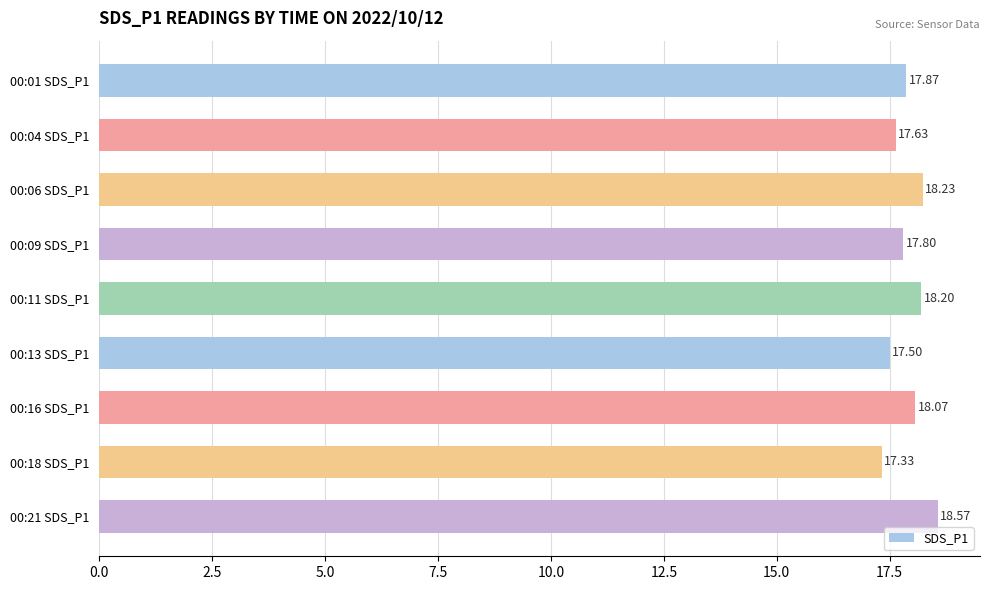

Rank the categories by value from lowest to highest.

00:18 SDS_P1, 00:13 SDS_P1, 00:04 SDS_P1, 00:09 SDS_P1, 00:01 SDS_P1, 00:16 SDS_P1, 00:11 SDS_P1, 00:06 SDS_P1, 00:21 SDS_P1